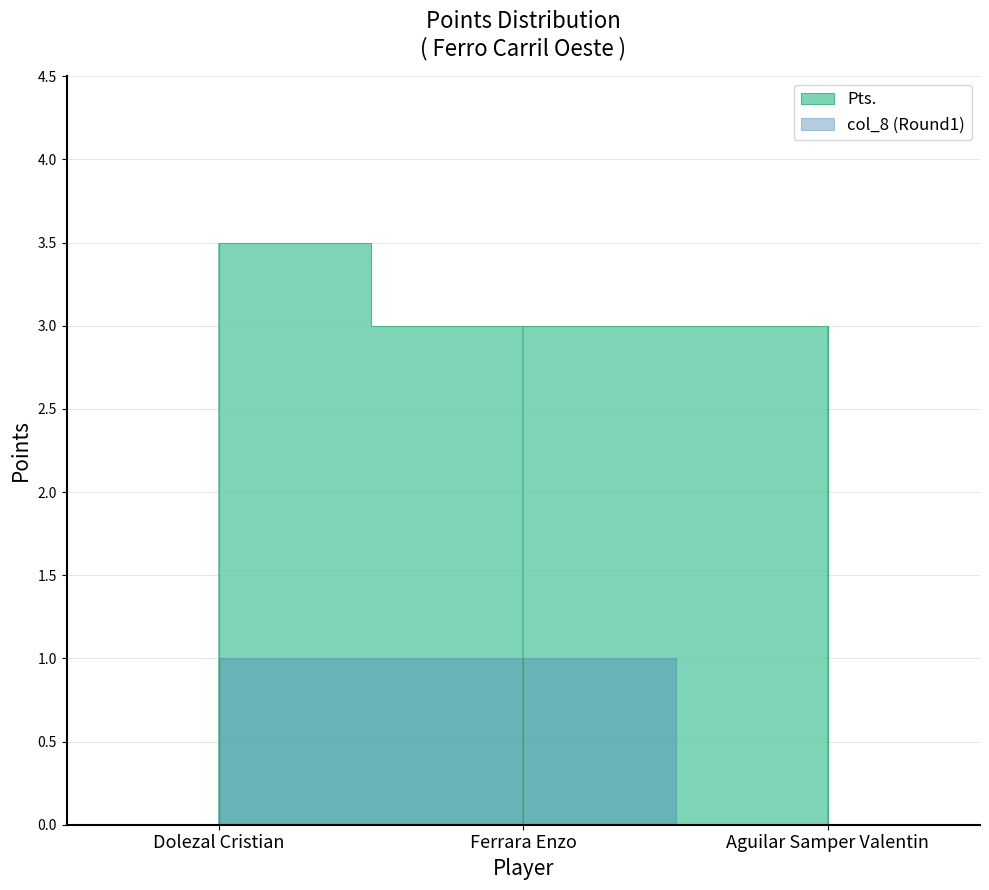

What is the label of the 3rd point from the right?

Dolezal Cristian